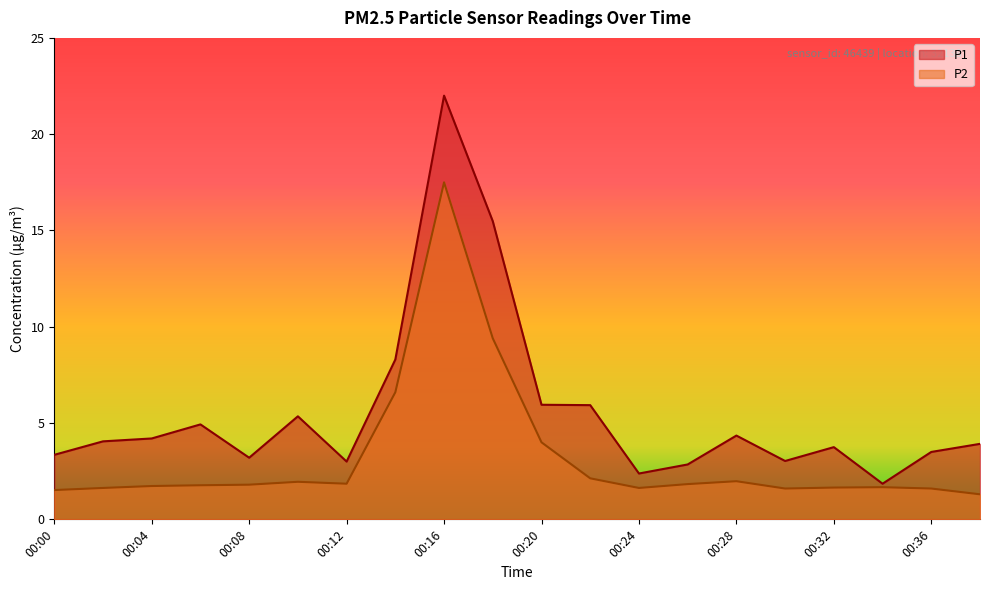

Which series has the largest total across all categories?

P1